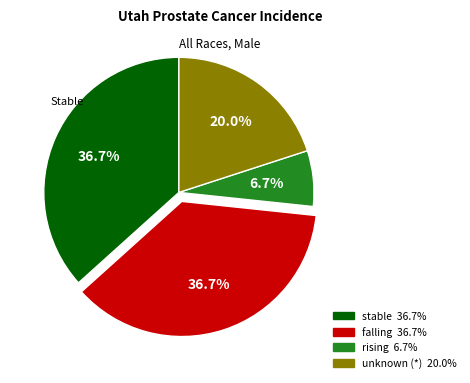

Is there any slice that represents more than half of the pie?

No